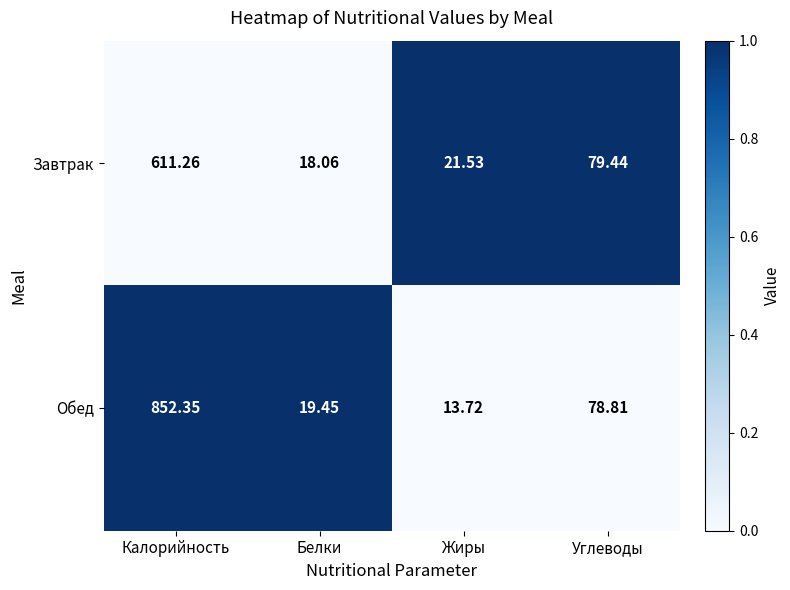

Between Калорийность and Белки, which series saw the biggest shift?

Обед